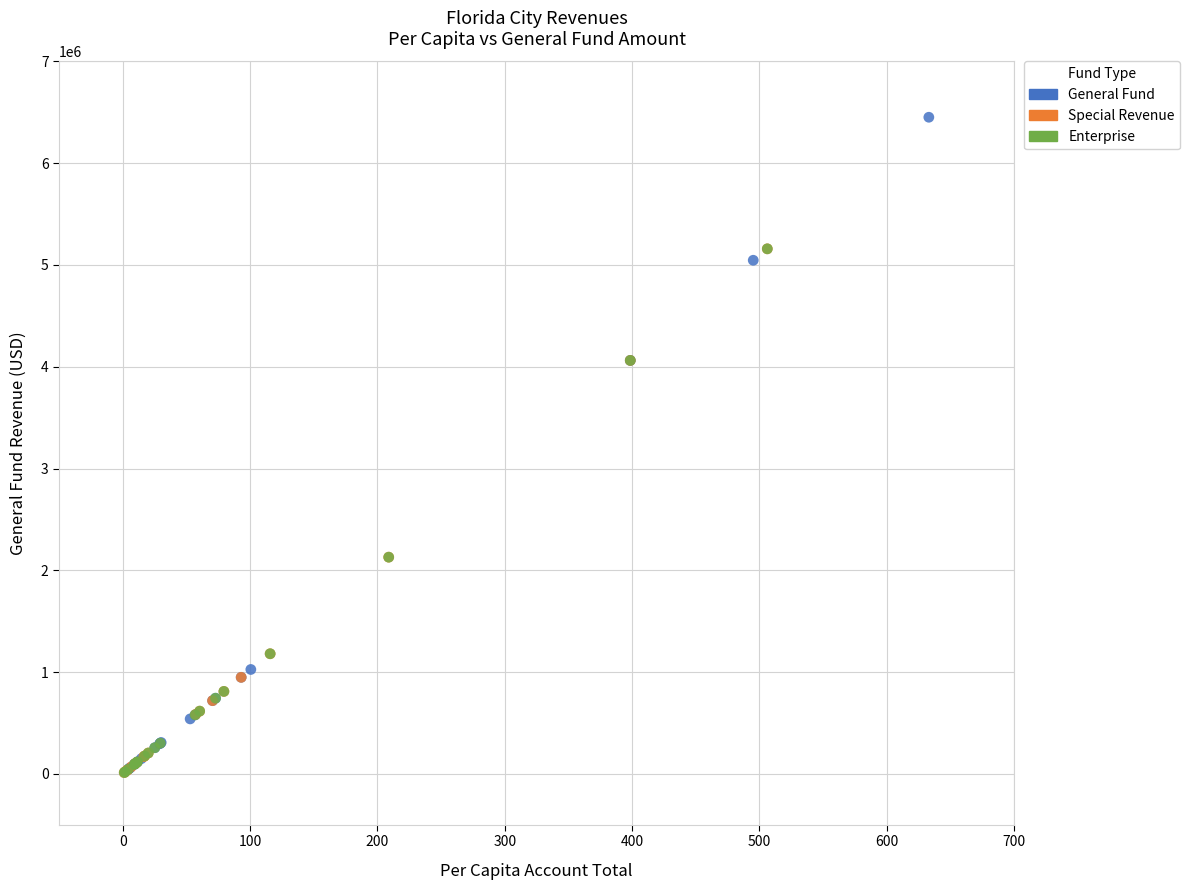

What are all the series names shown in the legend?

General Fund, Special Revenue, Enterprise